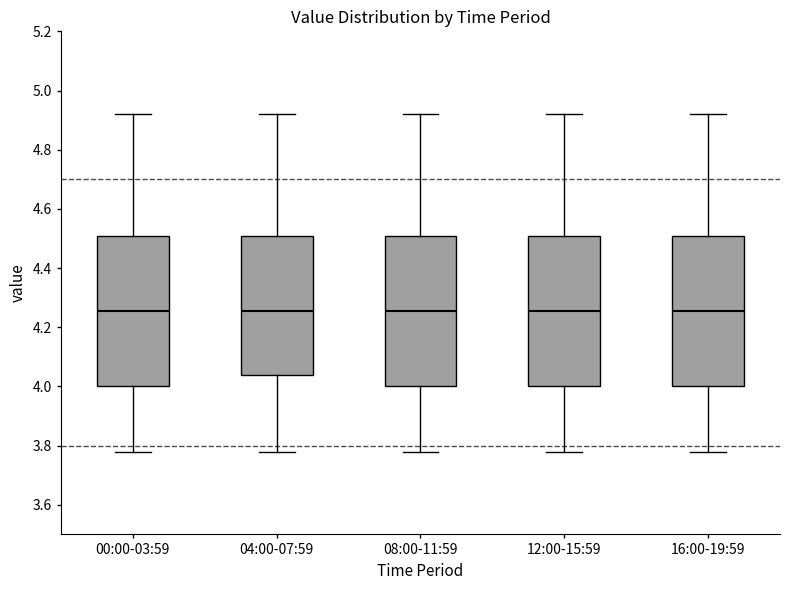

Where does the upper whisker of the box for 00:00-03:59 end on the y-axis? The values are not printed on the chart, so give them approximately, as read against the axis.

4.92